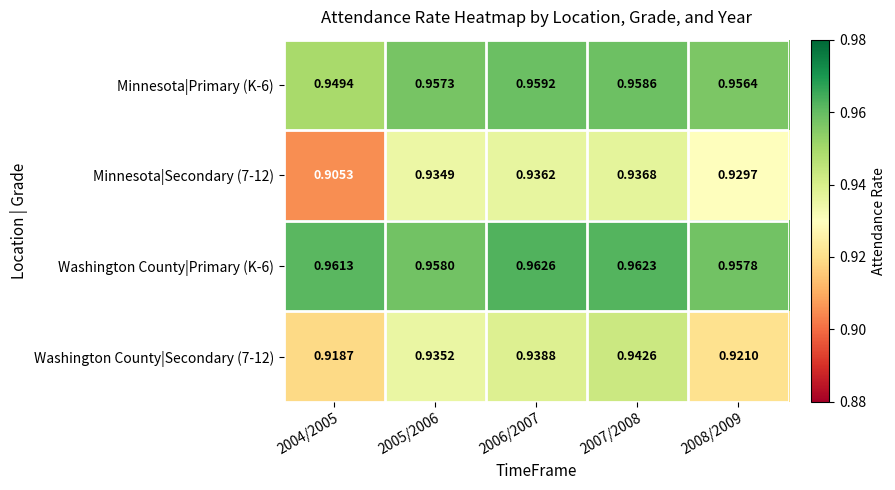

Is the value of Washington County|Secondary (7-12) at 2005/2006 greater than the value of Washington County|Primary (K-6) at 2008/2009?

No